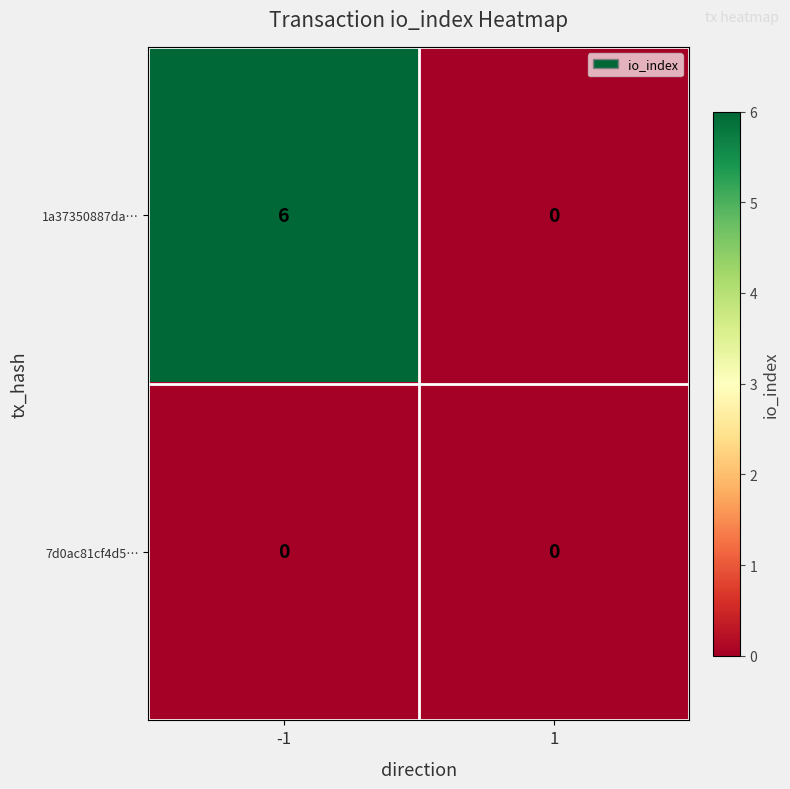

Which series has the widest spread of values?

1a37350887da…